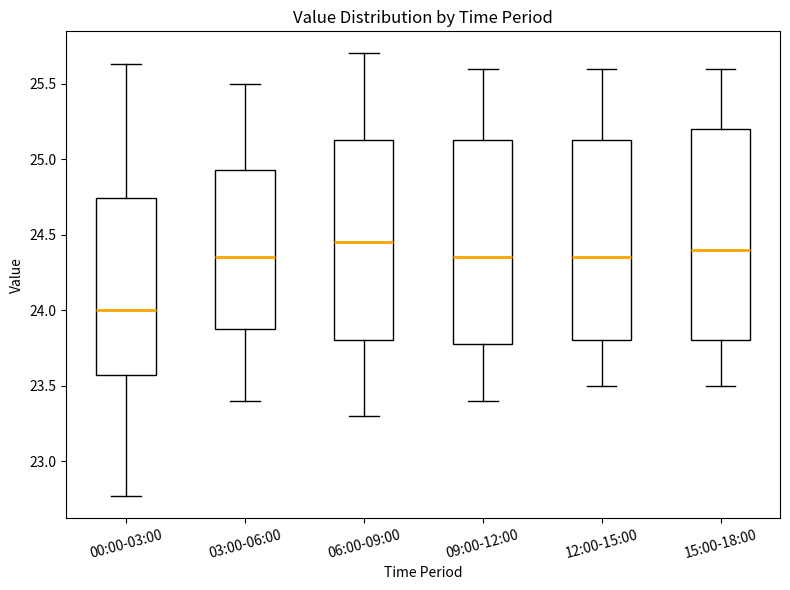

Where is the lower edge of the box for 12:00-15:00 on the y-axis? The values are not printed on the chart, so give them approximately, as read against the axis.

23.80